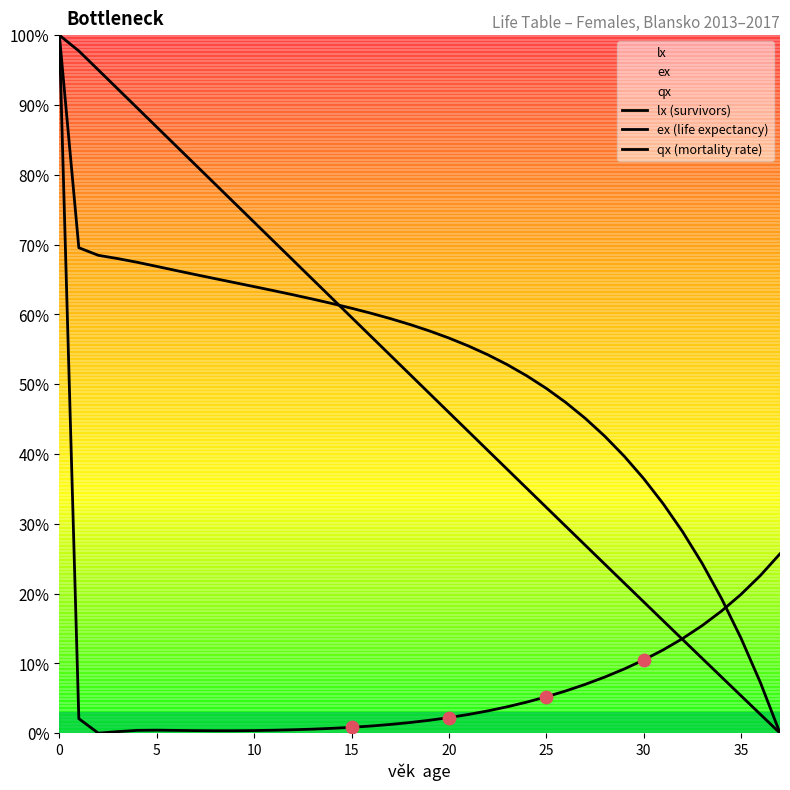

Which series contains the highest Y value?

lx (survivors)